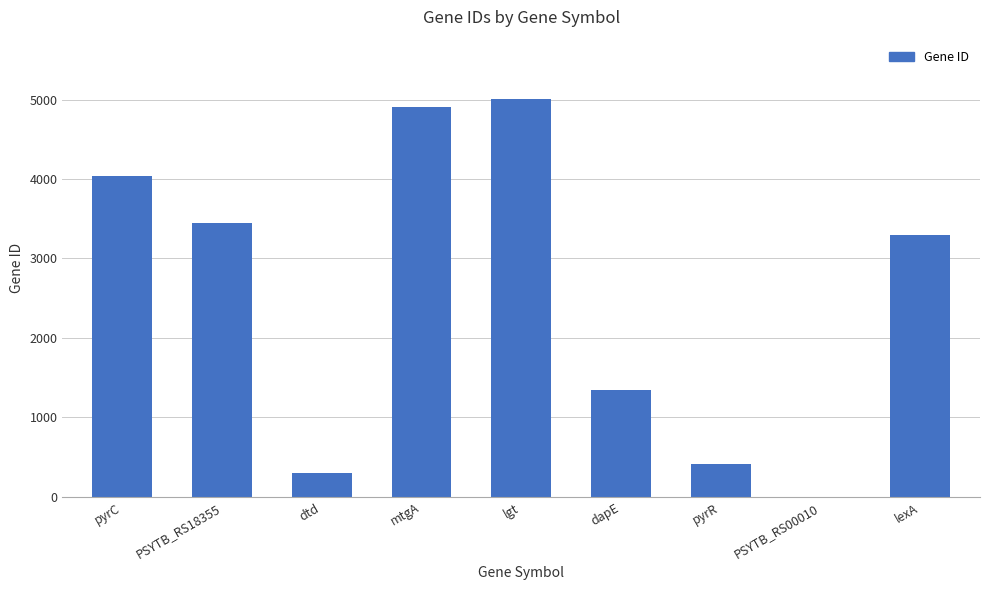

True or false: the data shows 798 at dapE.

False